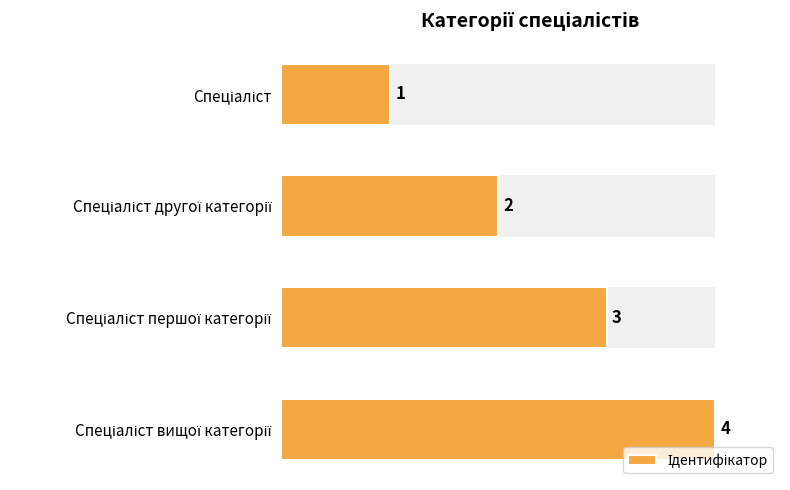

What is the change in value from Спеціаліст першої категорії to Спеціаліст вищої категорії?

+1